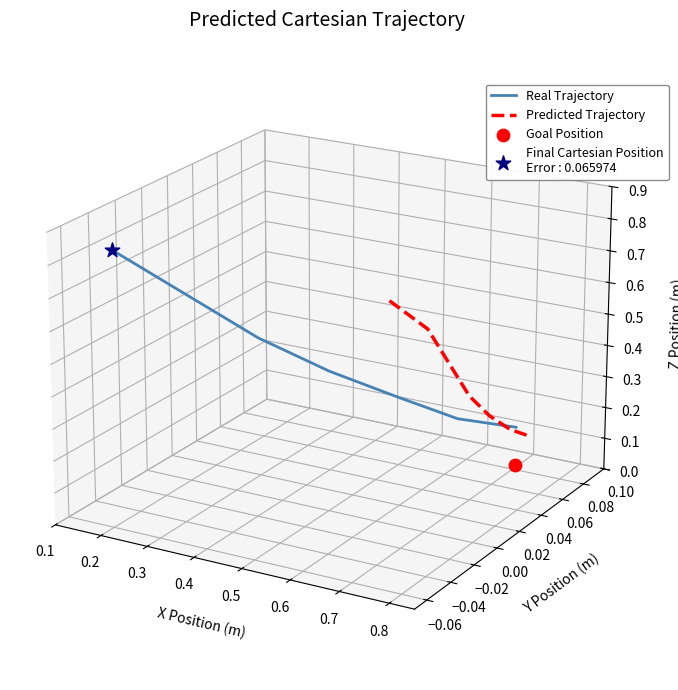

Which series contains the lowest Y value?

Predicted Trajectory